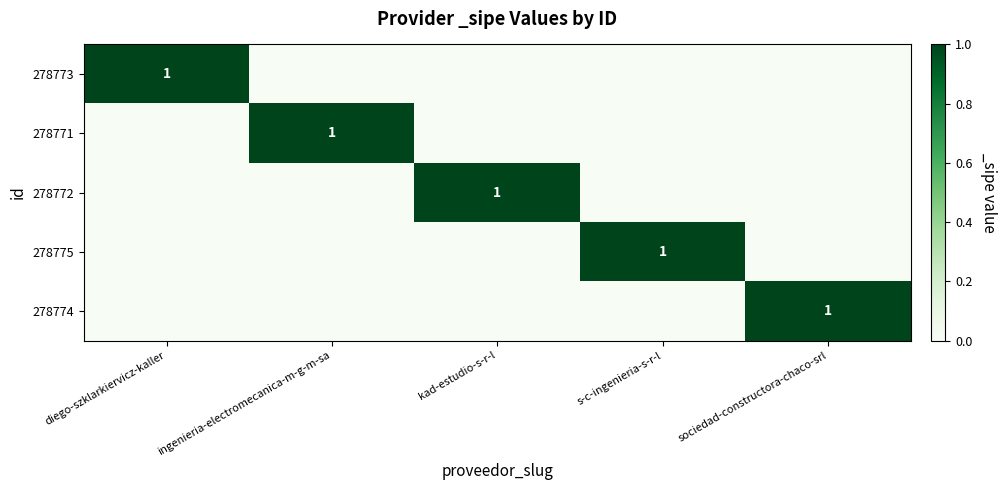

At which category is the sum across all series the highest?

diego-szklarkiervicz-kaller